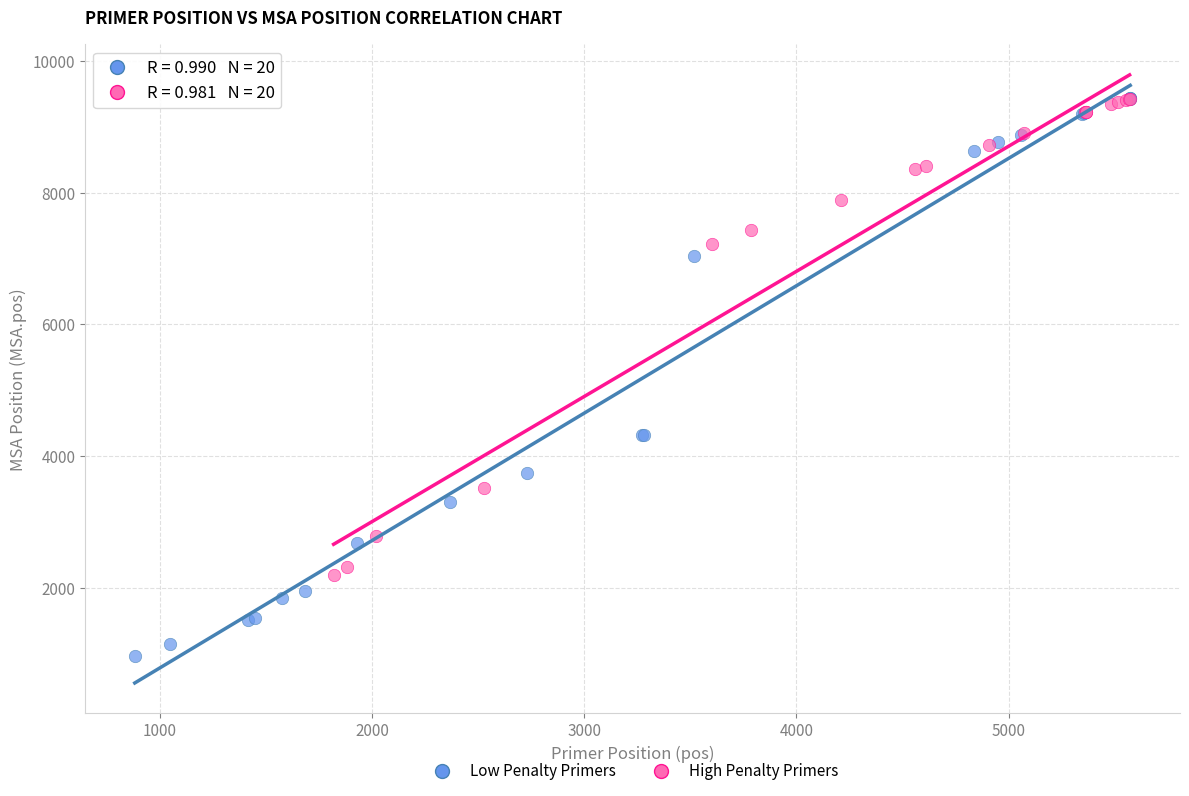

Which series contains the lowest Y value?

Low Penalty Primers